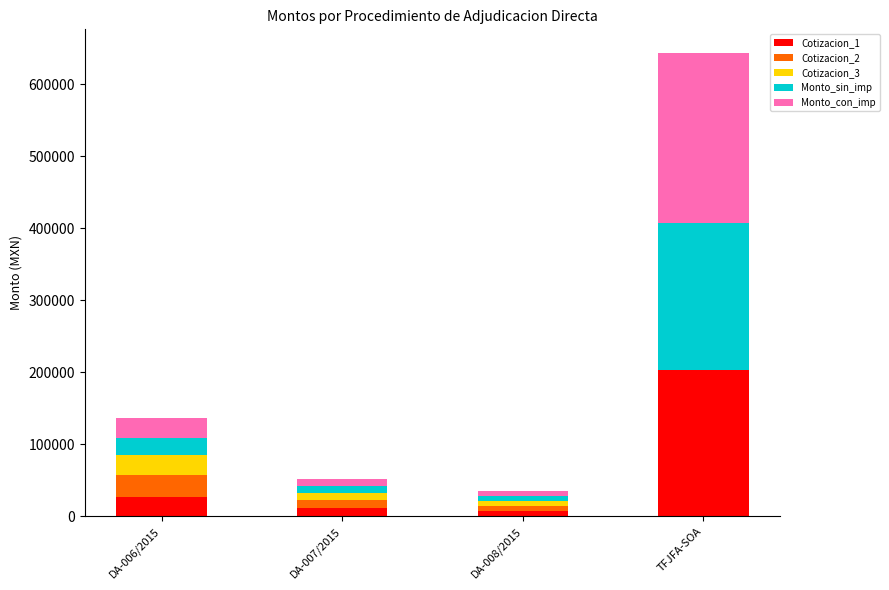

What is the maximum value for Cotizacion_1?

203880.0